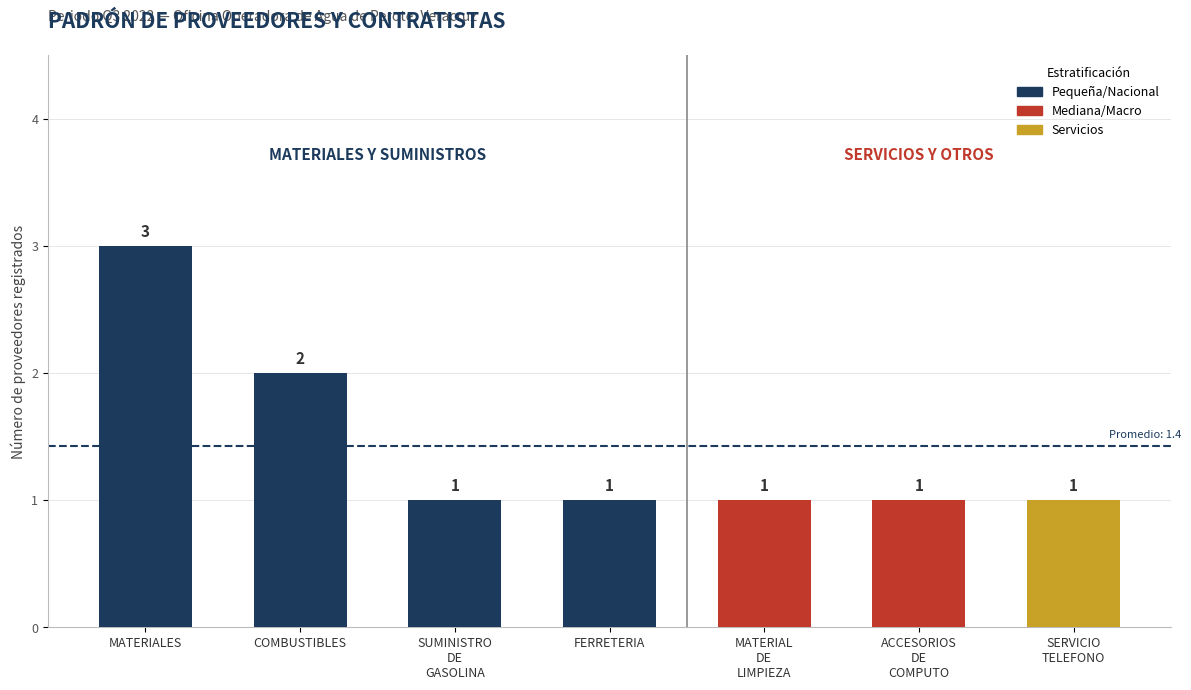

What is the sum of all values?

10